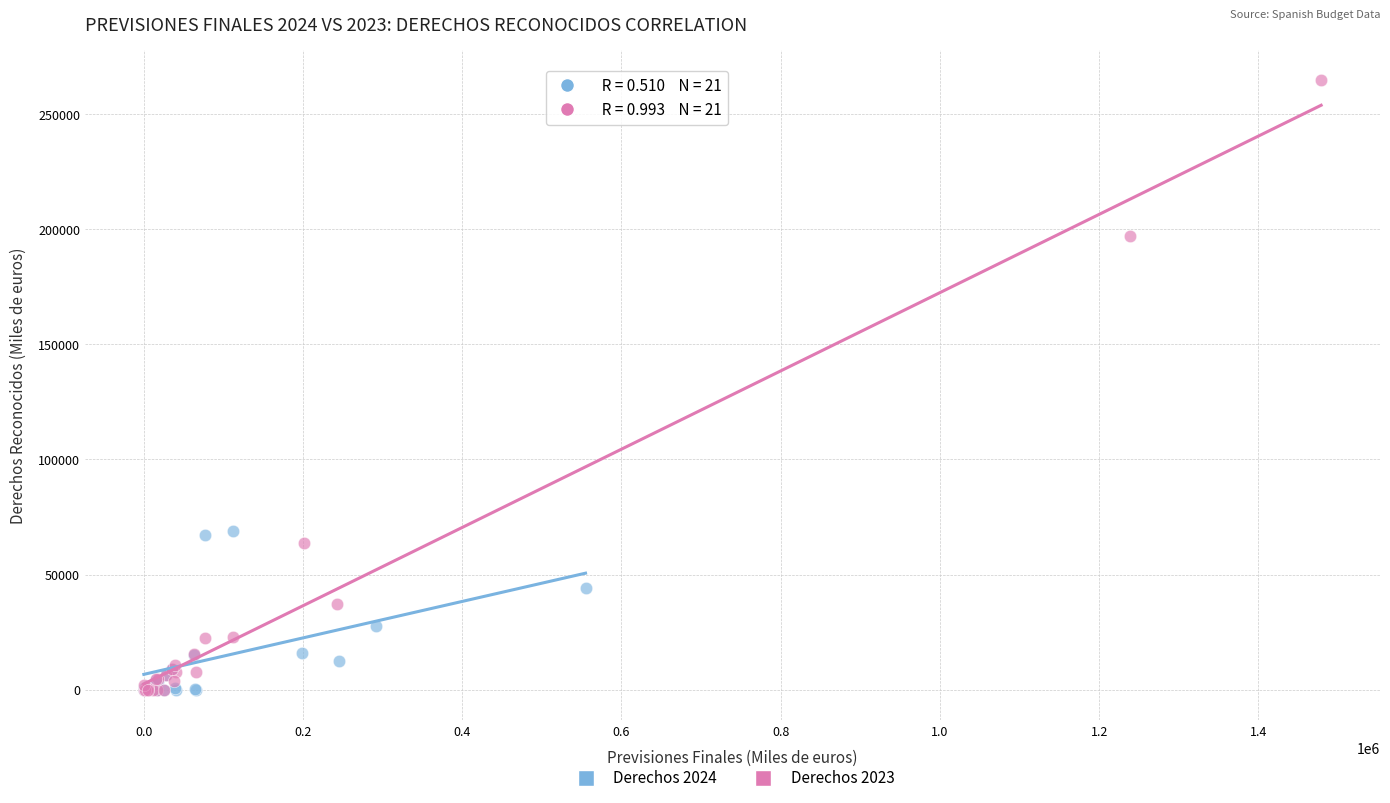

Which series contains the highest Y value?

Derechos 2023